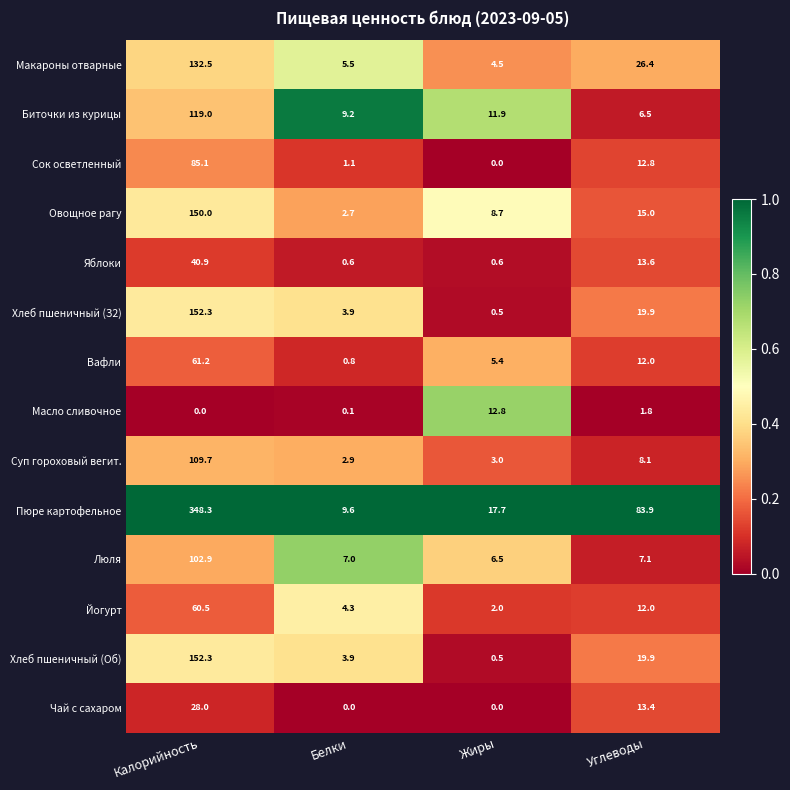

Which category has the highest value in the Суп гороховый вегит. series?

Калорийность